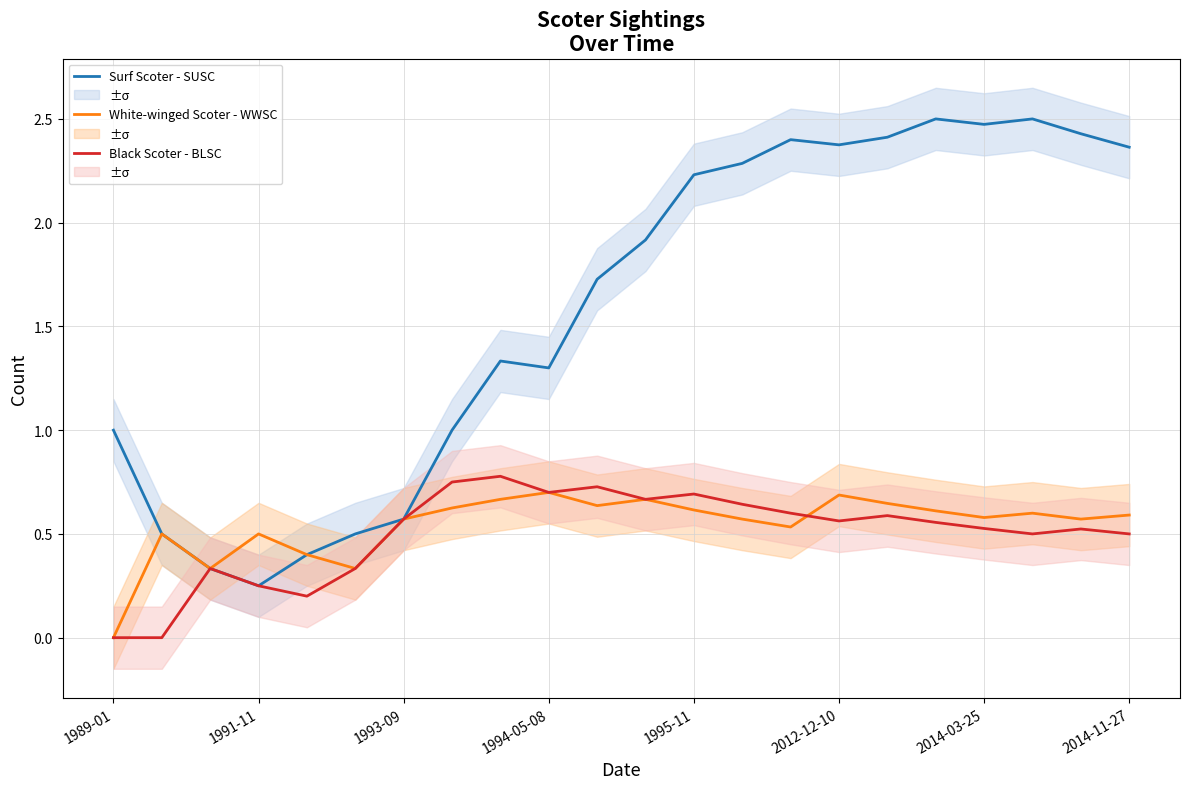

What is the sum of all White-winged Scoter - WWSC values?

11.9